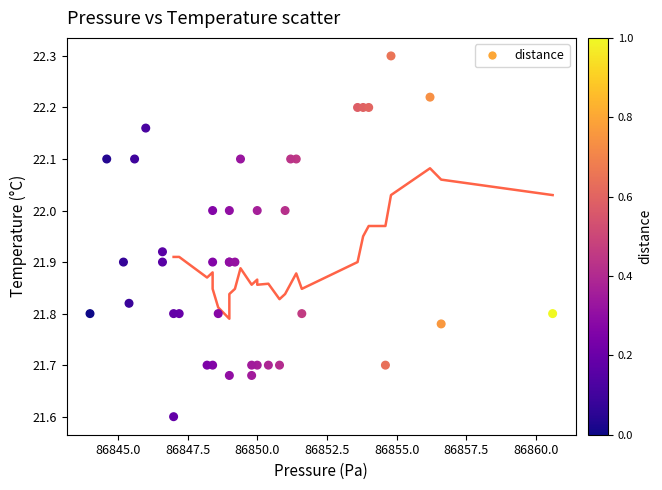

What Y value in the scatter plot is closest to 21?

21.6